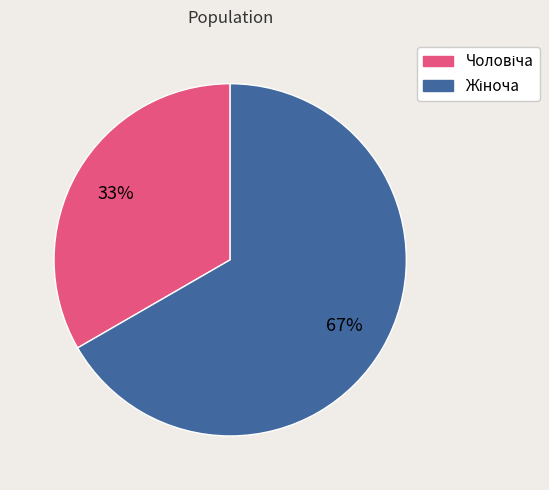

Does any single category account for the majority?

Yes